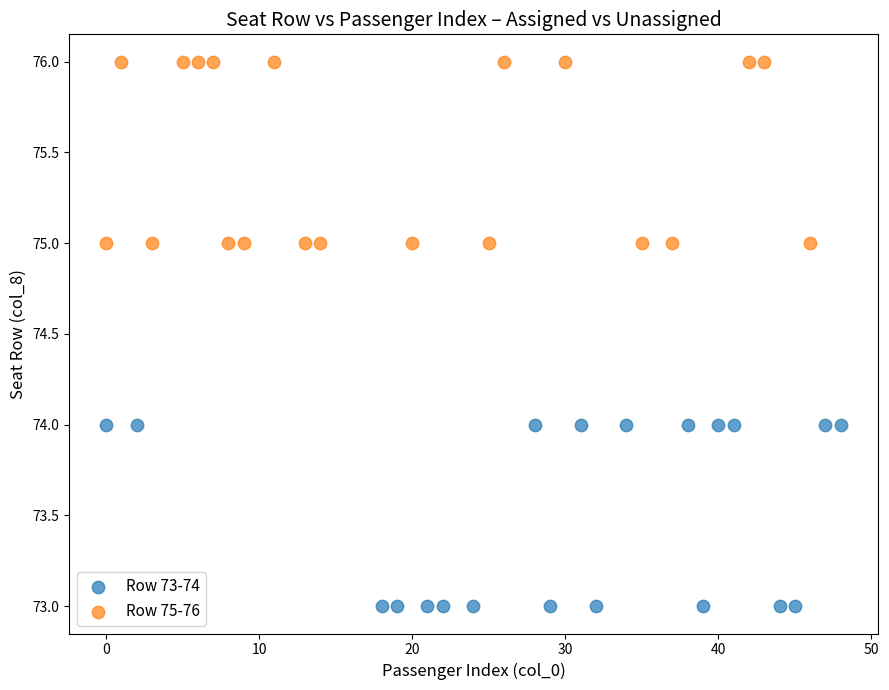

Which series reaches the minimum Y coordinate?

Row 73-74